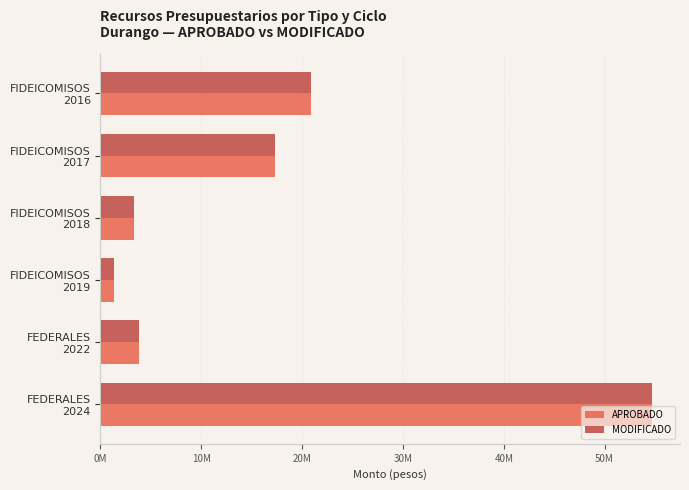

Which category has the lowest value in the APROBADO series?

FIDEICOMISOS
2019